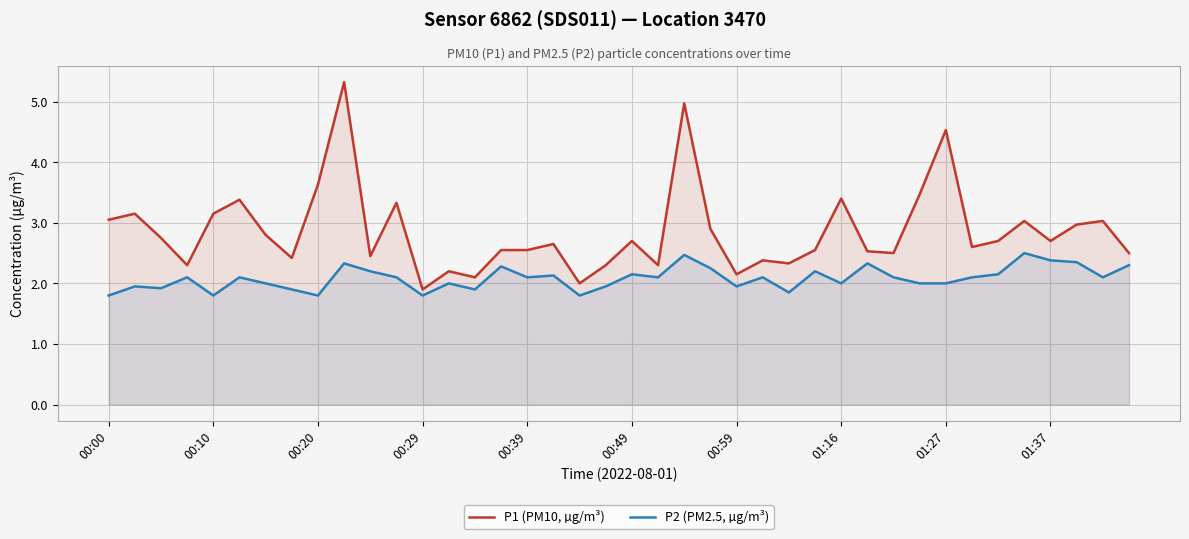

Rank the series by their average value, from lowest to highest.

P2 (PM2.5, µg/m³), P1 (PM10, µg/m³)